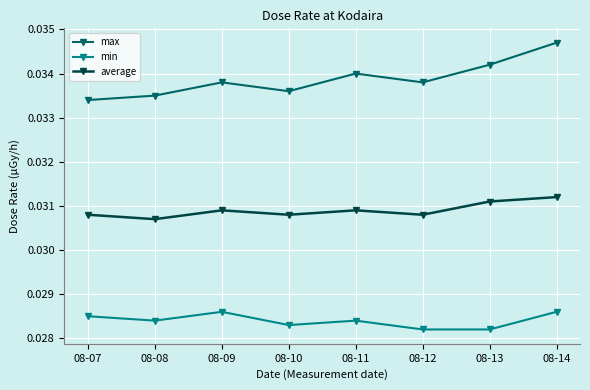

Which label corresponds to the largest value in the chart?

08-14